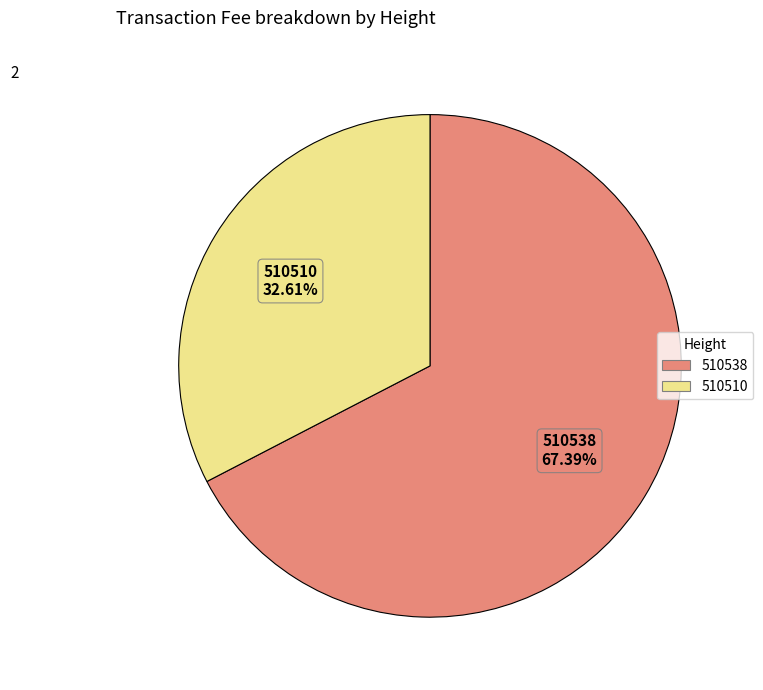

How many segments does this pie chart have?

2